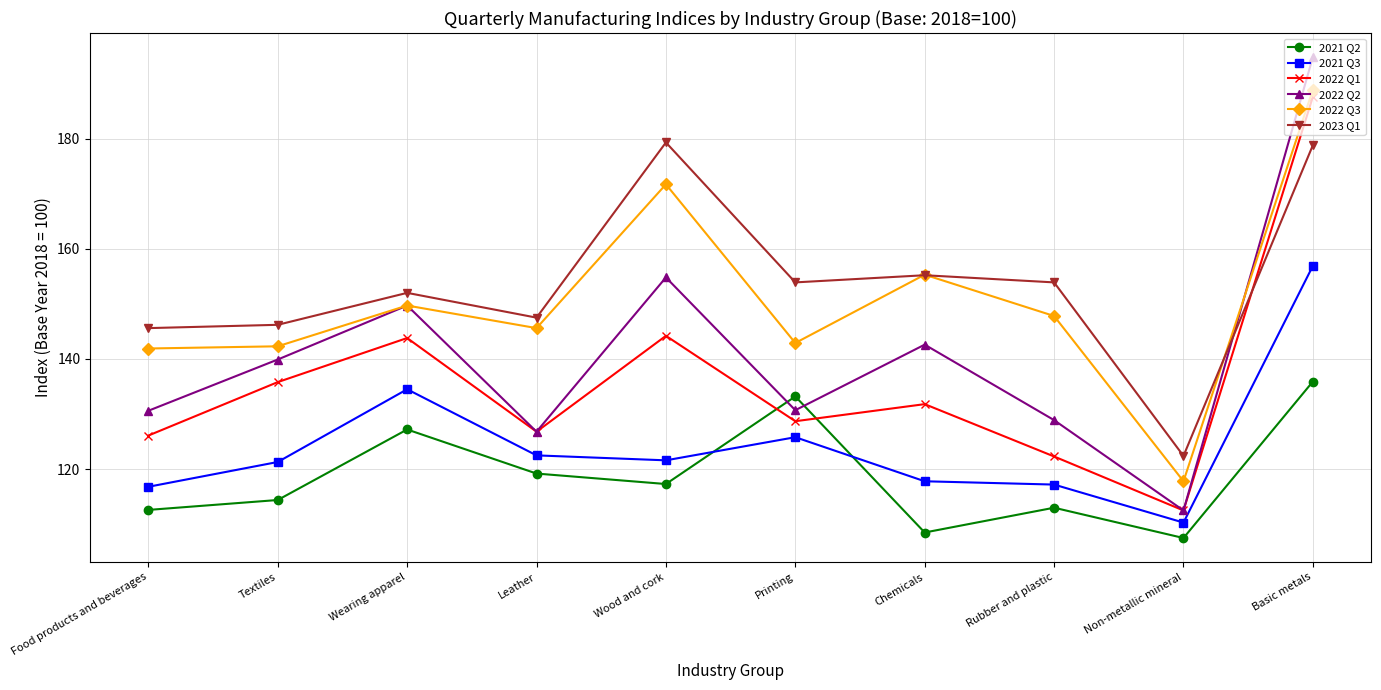

At which category does the chart reach its peak across all series?

Basic metals